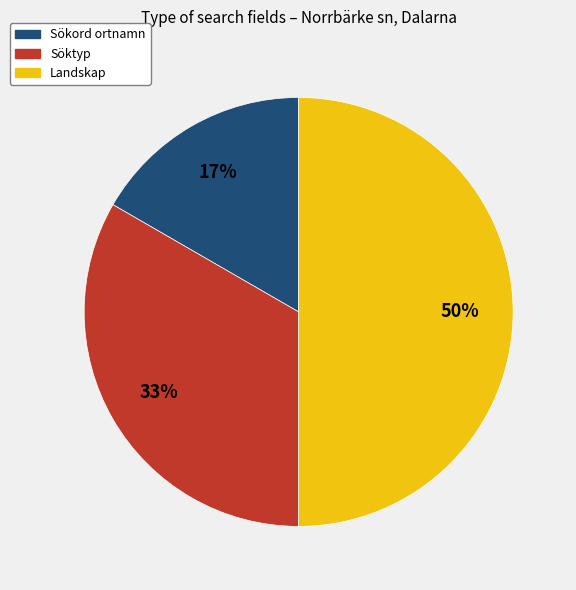

To the nearest percent, what is the average slice percentage?

33%